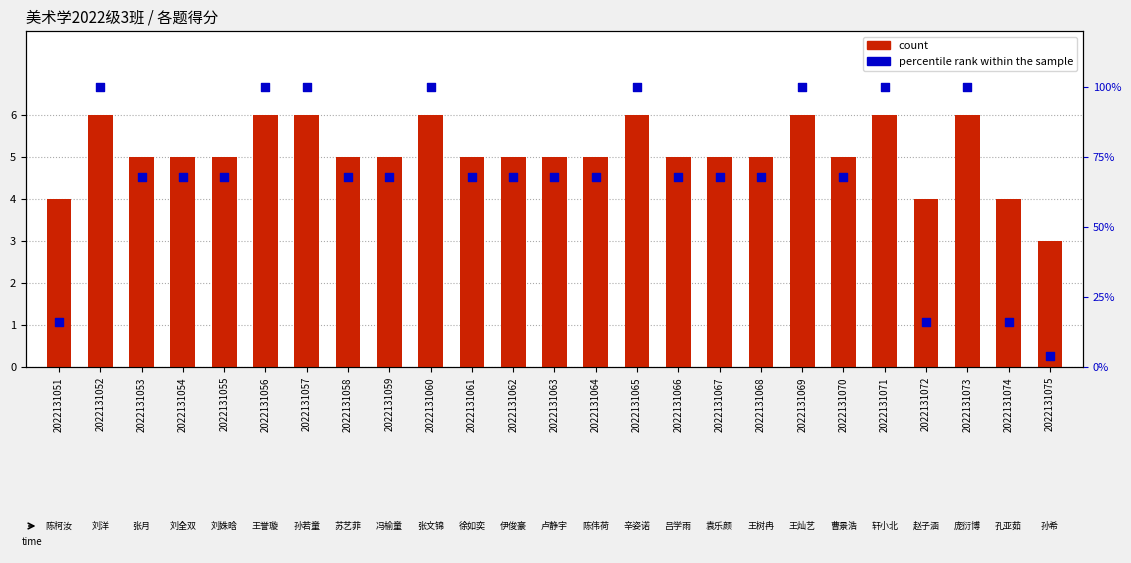

Which series contains the lowest Y value?

count